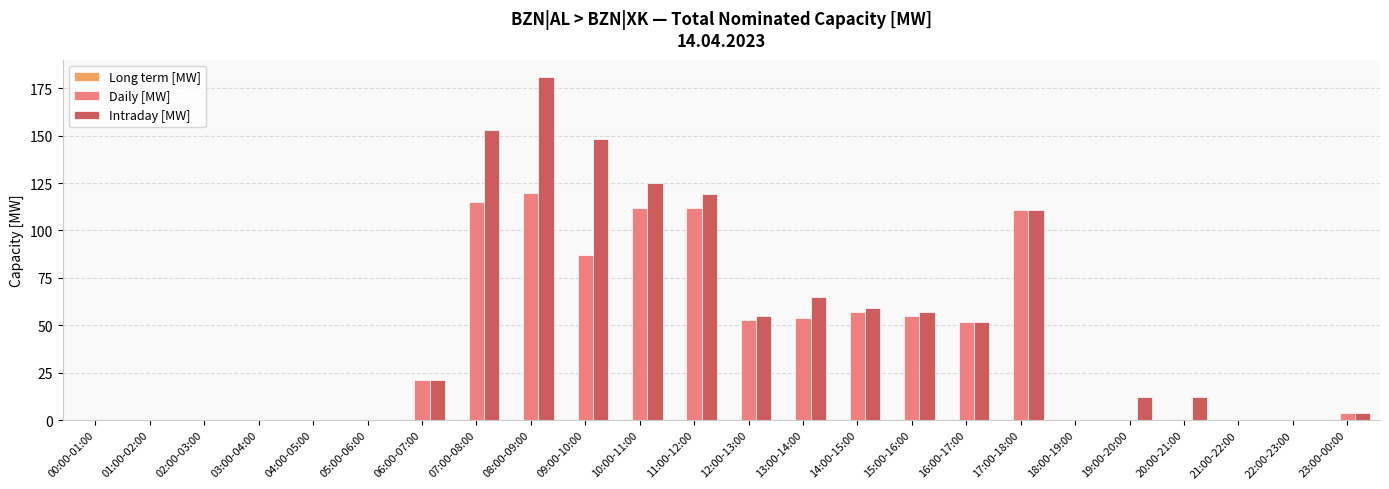

The Daily [MW] series shows -72 at 21:00-22:00. True or false?

False